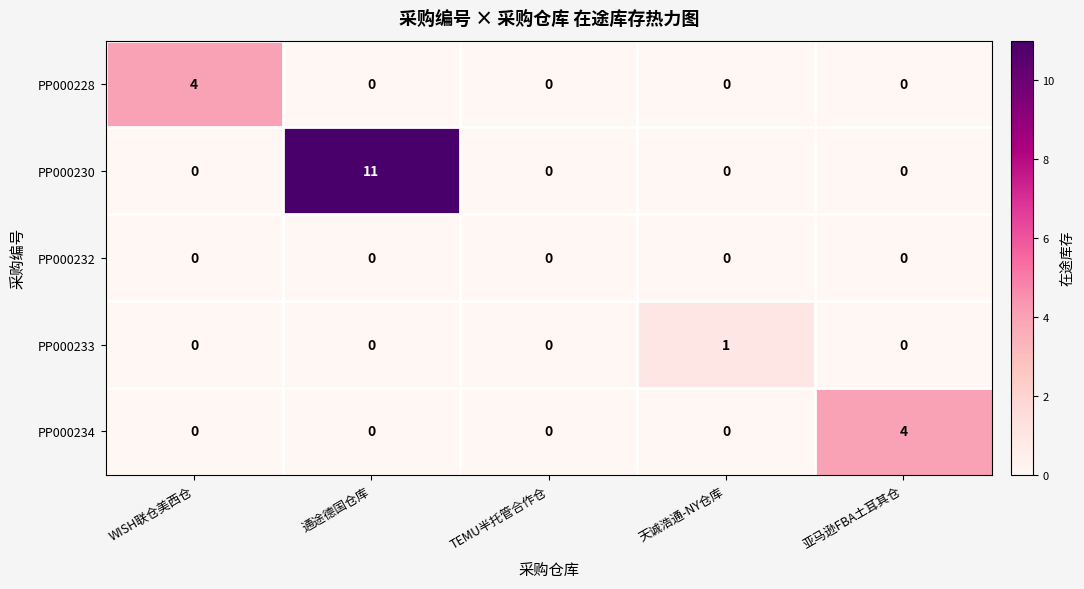

Reading left to right, transcribe all the data shown in this chart.

PP000228: WISH联仓美西仓=4	通途德国仓库=0	TEMU半托管合作仓=0	天诚浩通-NY仓库=0	亚马逊FBA土耳其仓=0
PP000230: WISH联仓美西仓=0	通途德国仓库=11	TEMU半托管合作仓=0	天诚浩通-NY仓库=0	亚马逊FBA土耳其仓=0
PP000232: WISH联仓美西仓=0	通途德国仓库=0	TEMU半托管合作仓=0	天诚浩通-NY仓库=0	亚马逊FBA土耳其仓=0
PP000233: WISH联仓美西仓=0	通途德国仓库=0	TEMU半托管合作仓=0	天诚浩通-NY仓库=1	亚马逊FBA土耳其仓=0
PP000234: WISH联仓美西仓=0	通途德国仓库=0	TEMU半托管合作仓=0	天诚浩通-NY仓库=0	亚马逊FBA土耳其仓=4